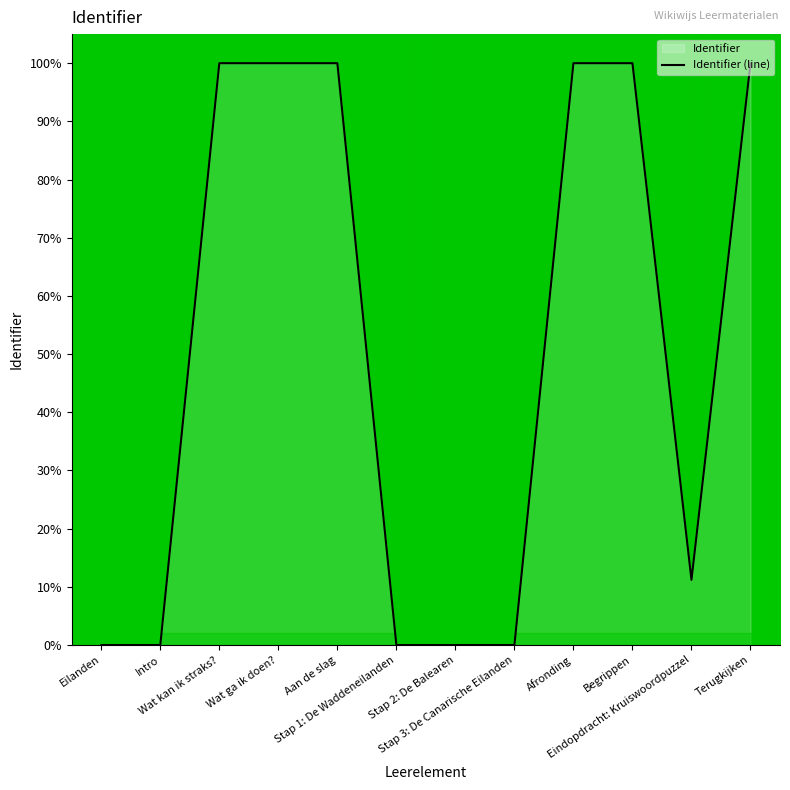

The value at Wat ga ik doen? is 100.0. True or false?

True